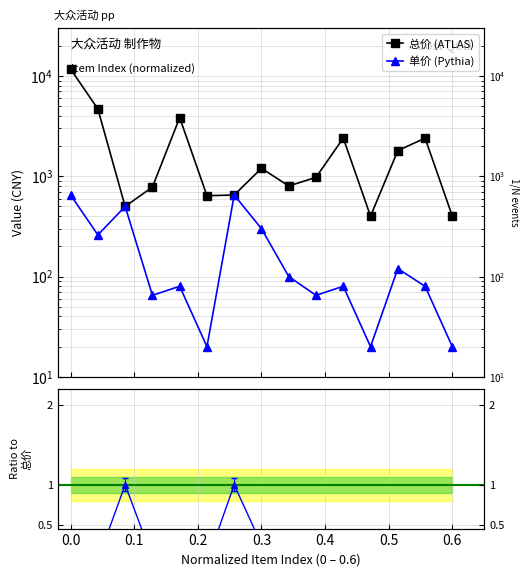

How many lines are shown in the chart?

3